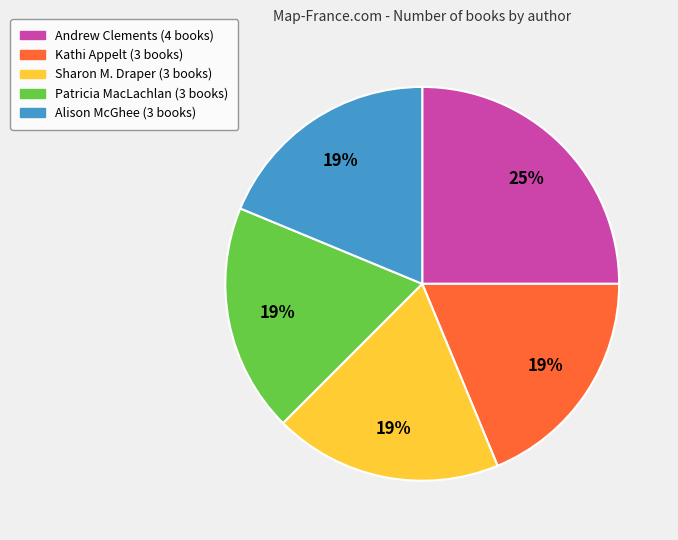

To the nearest percent, what is the difference between the Kathi Appelt (3 books) and Andrew Clements (4 books) slice percentages?

6%